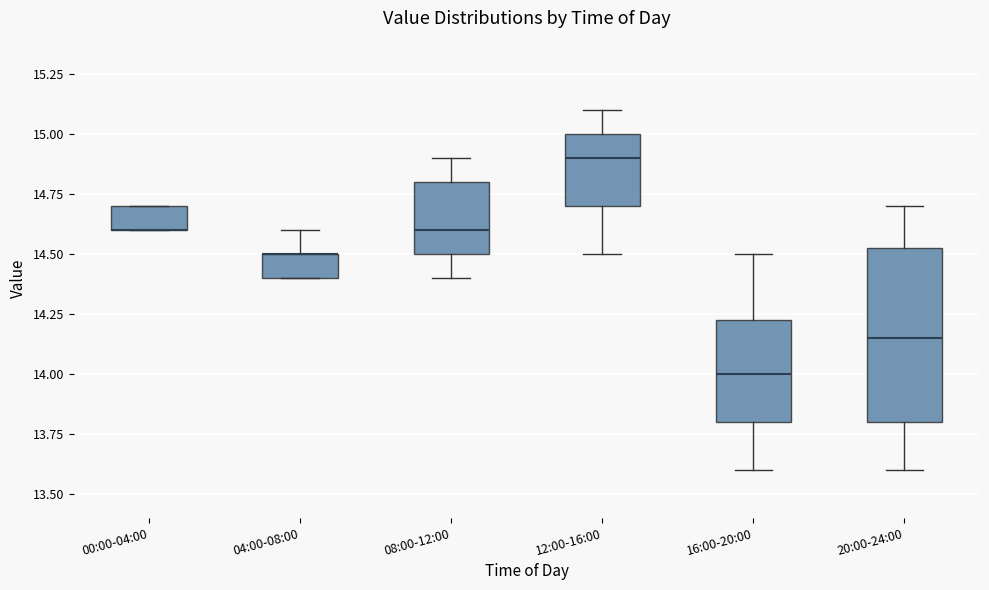

Reading left to right, read every box against the y-axis: the position of its median line, the range the box covers, and the ends of its whiskers. The values are not printed on the chart, so give them approximately, as read against the axis.

00:00-04:00: median 14.60 (drawn on the box's lower edge), box 14.60 to 14.70, whiskers 14.60 to 14.70
04:00-08:00: median 14.50 (drawn on the box's upper edge), box 14.40 to 14.50, whiskers 14.40 to 14.60
08:00-12:00: median 14.60, box 14.50 to 14.80, whiskers 14.40 to 14.90
12:00-16:00: median 14.90, box 14.70 to 15.00, whiskers 14.50 to 15.10
16:00-20:00: median 14.00, box 13.80 to 14.25, whiskers 13.60 to 14.50
20:00-24:00: median 14.15, box 13.80 to 14.55, whiskers 13.60 to 14.70